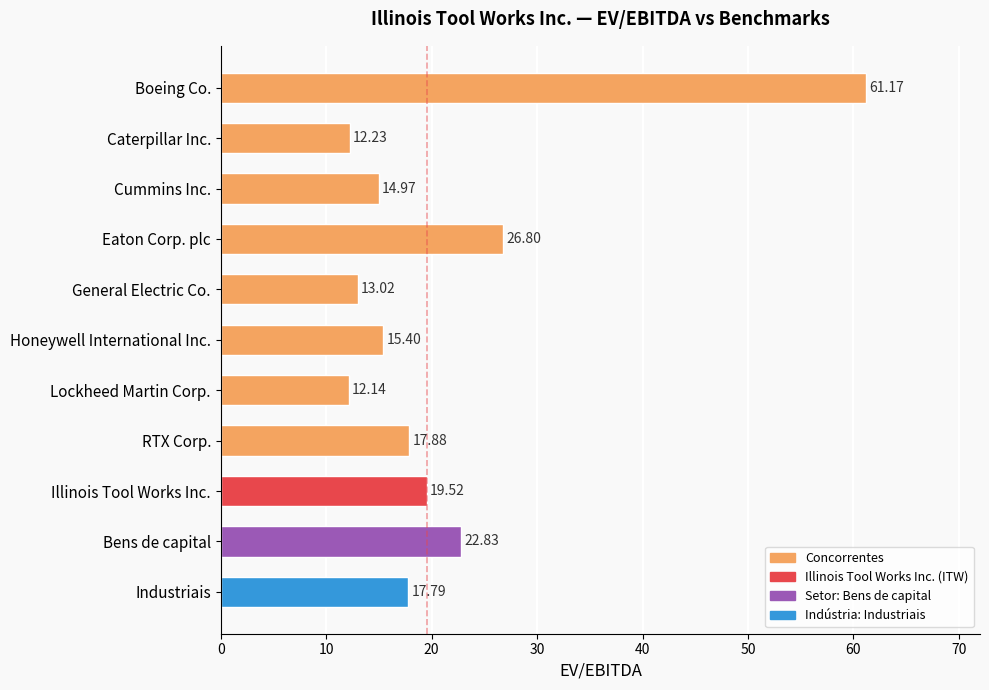

What is the sum of all values?

233.8